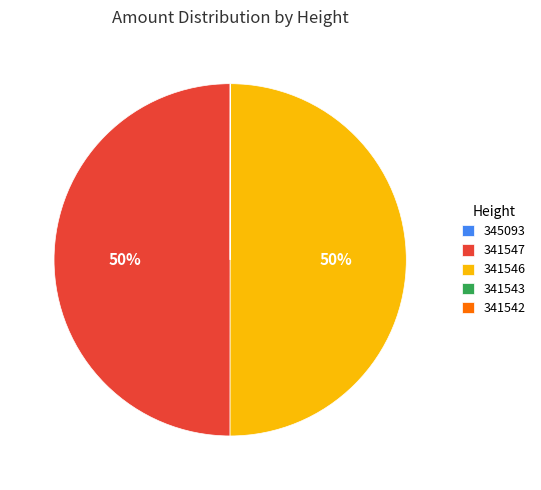

To the nearest percent, what portion does 341546 represent?

50%